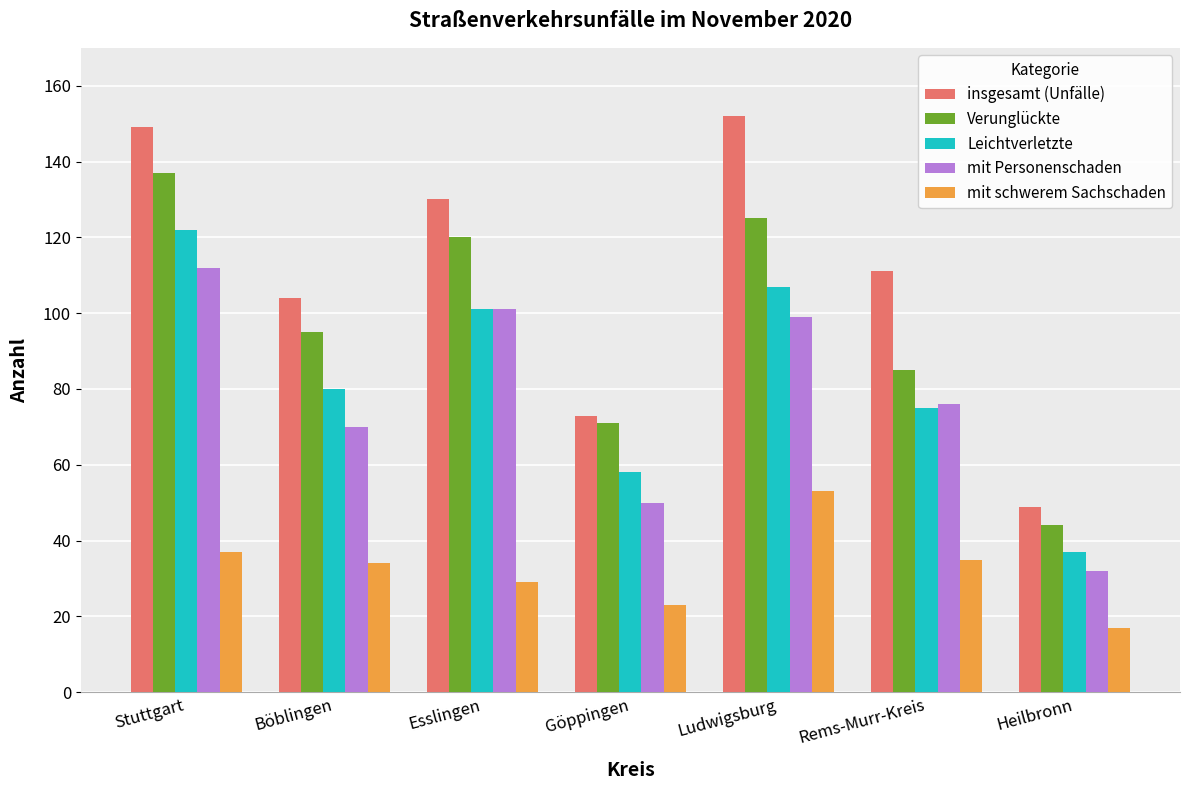

What is the average value of the mit schwerem Sachschaden series?

33